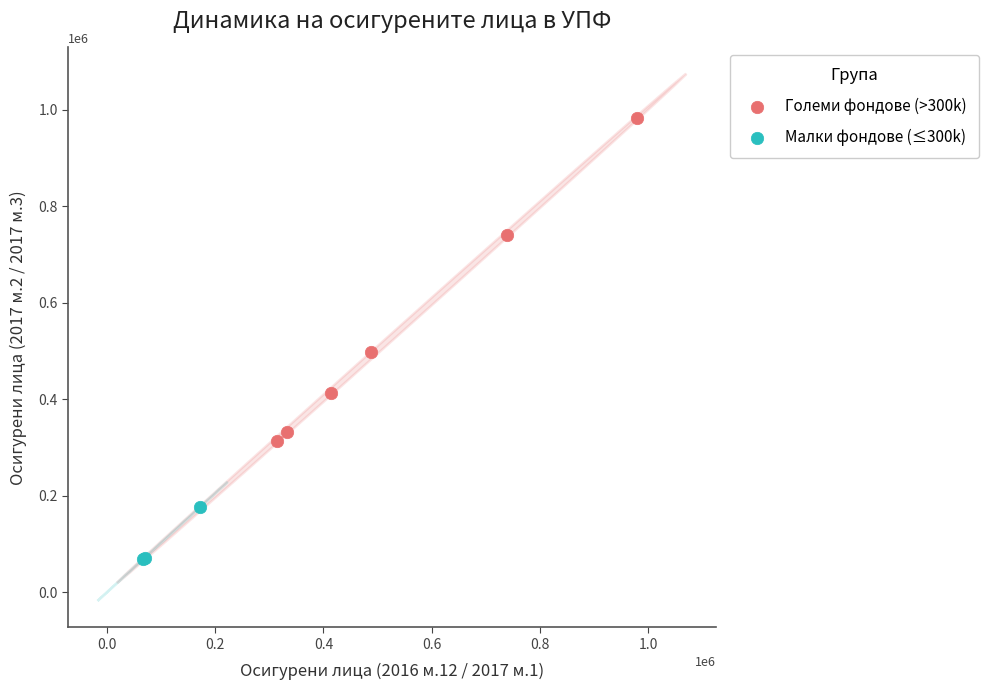

Which series has the widest spread of Y values?

Големи фондове (>300k)